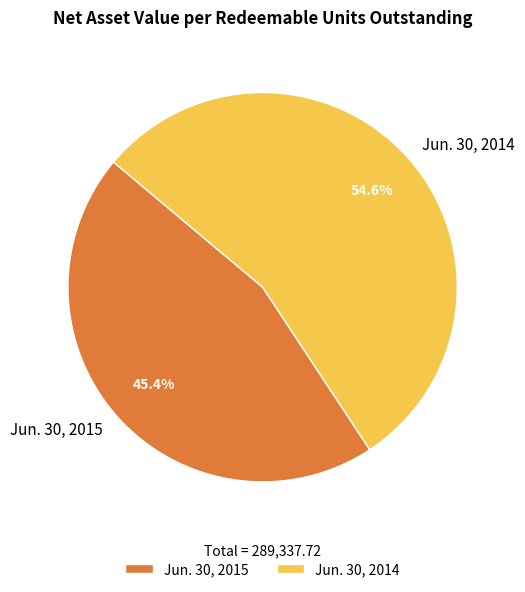

Which has a higher value, Jun. 30, 2014 or Jun. 30, 2015?

Jun. 30, 2014